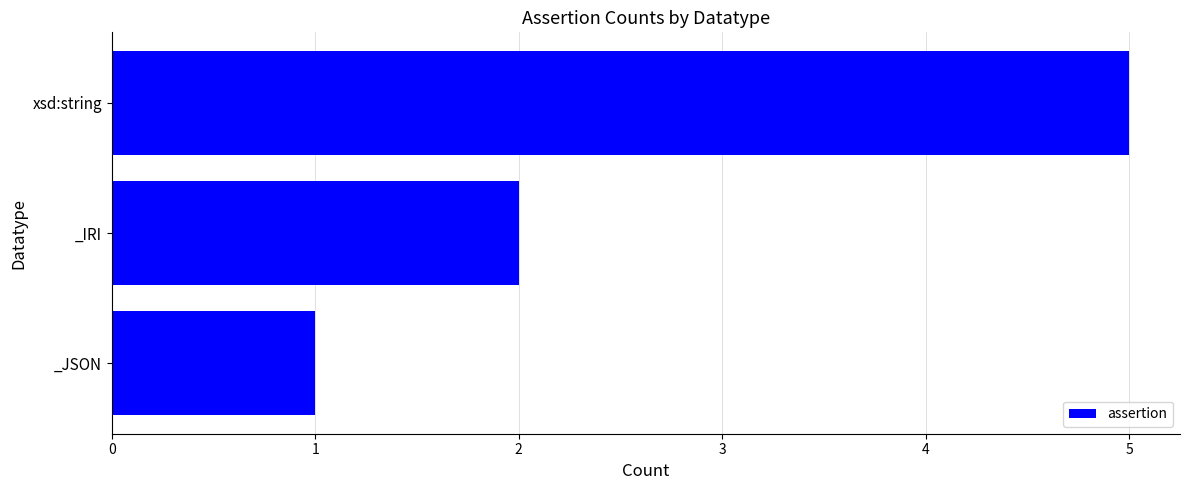

Count the values in the range 1 to 5.

3